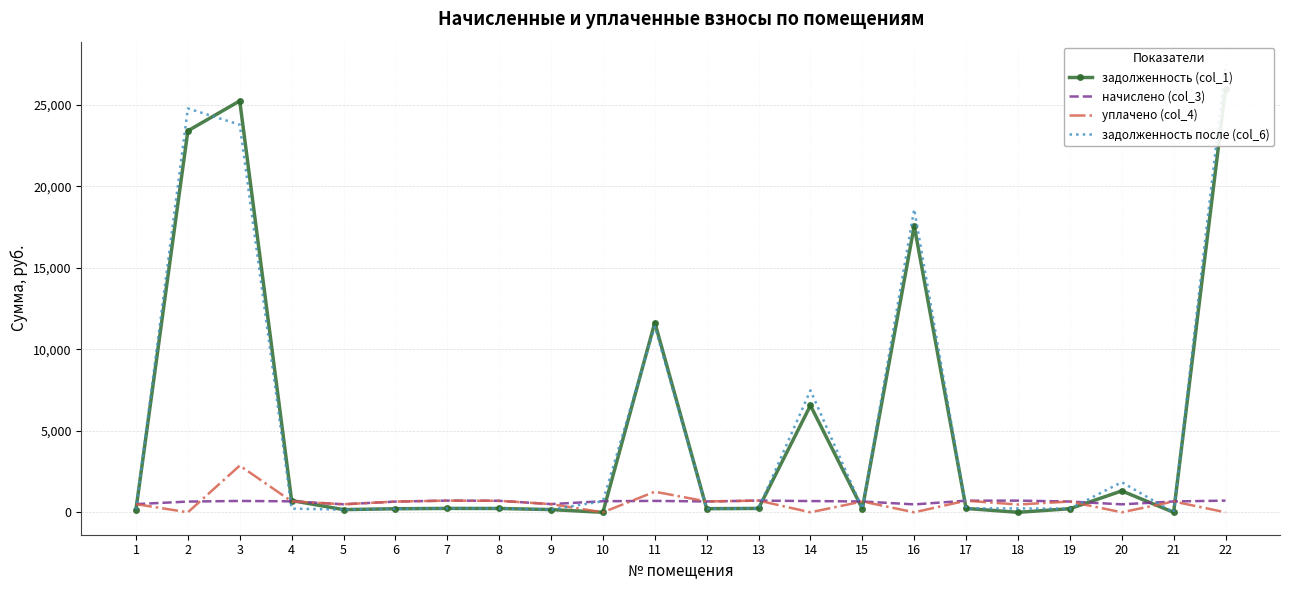

What is the average value of the уплачено (col_4) series?

588.6